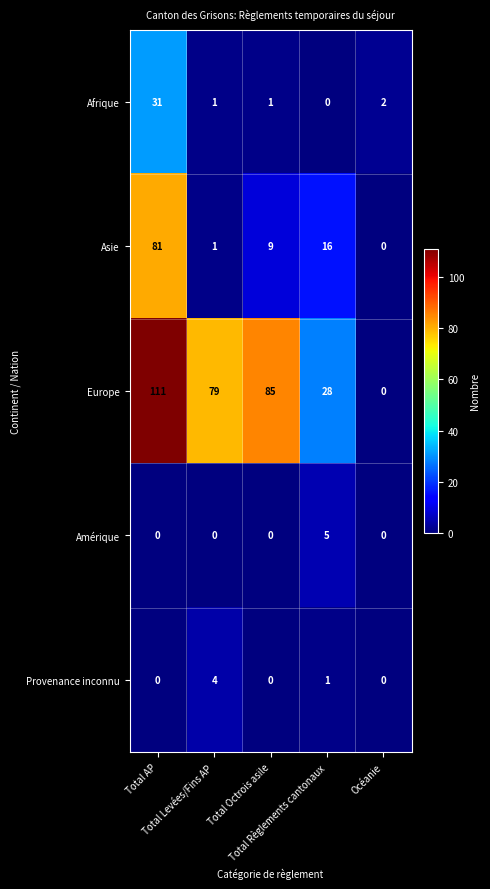

What is the average value of the Asie series?

21